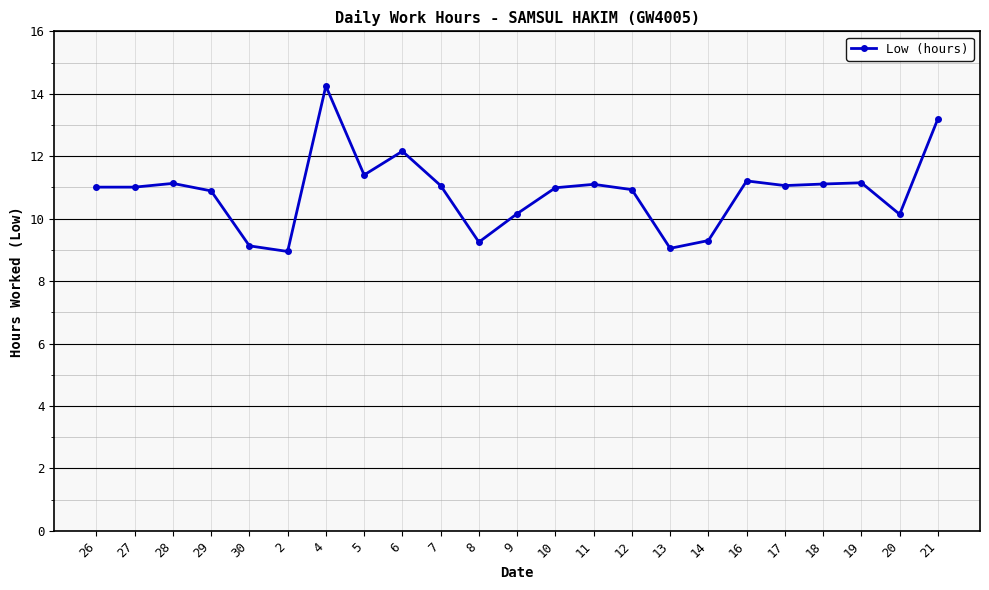

Read the value at 26.

11.0